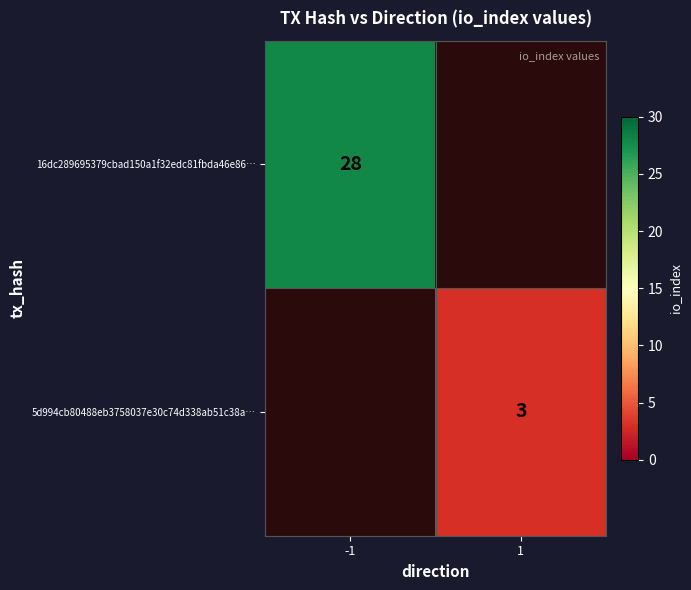

Is it true that 16dc289695379cbad150a1f32edc81fbda46e86… equals 28 at -1?

True